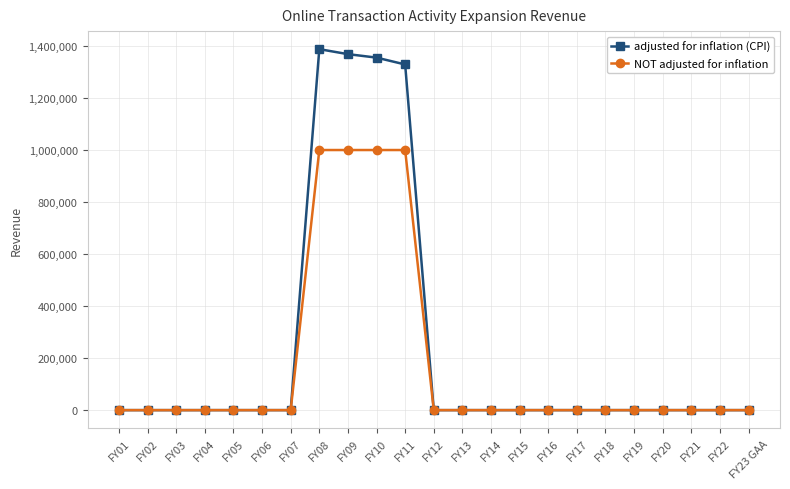

At which label is adjusted for inflation (CPI) closest to 693899?

FY11